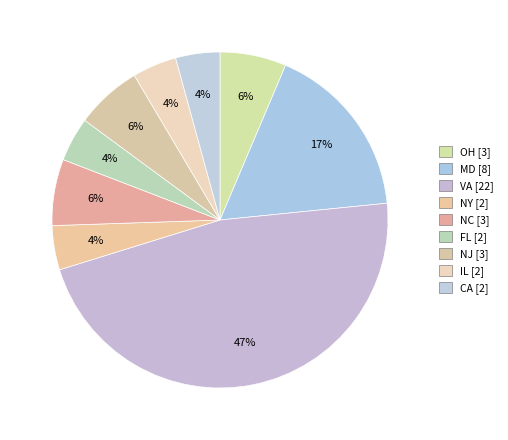

How many slices are in this pie chart?

9